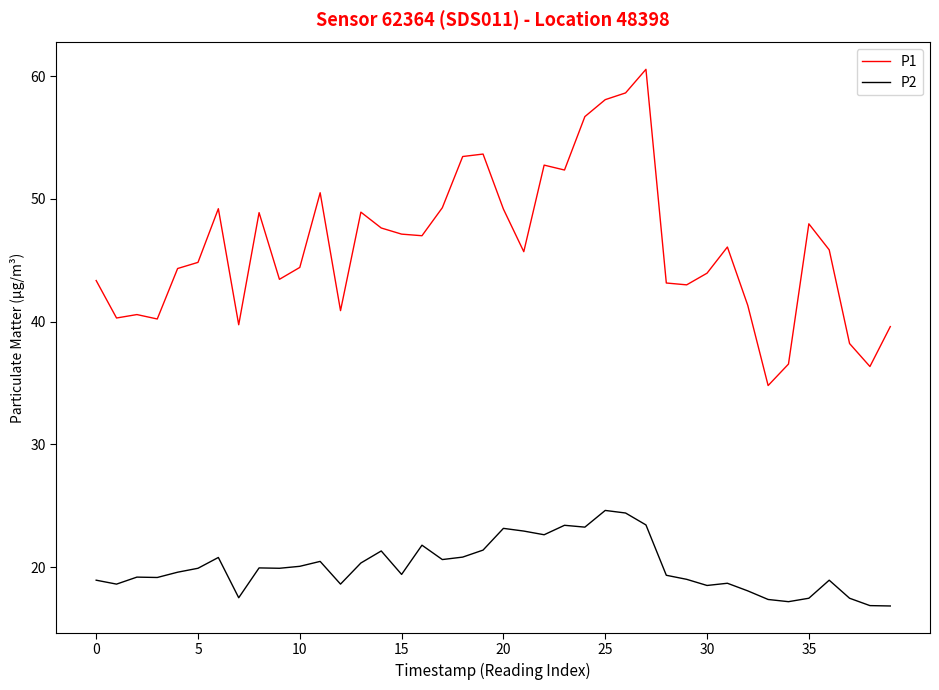

List the series in order of their peak value, highest first.

P1, P2